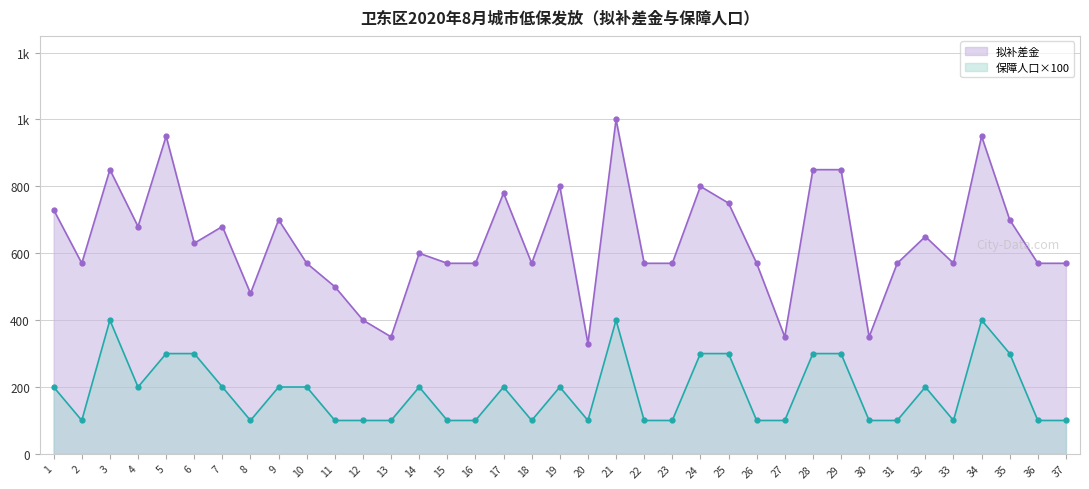

What is the sum of all 保障人口 values?

6900